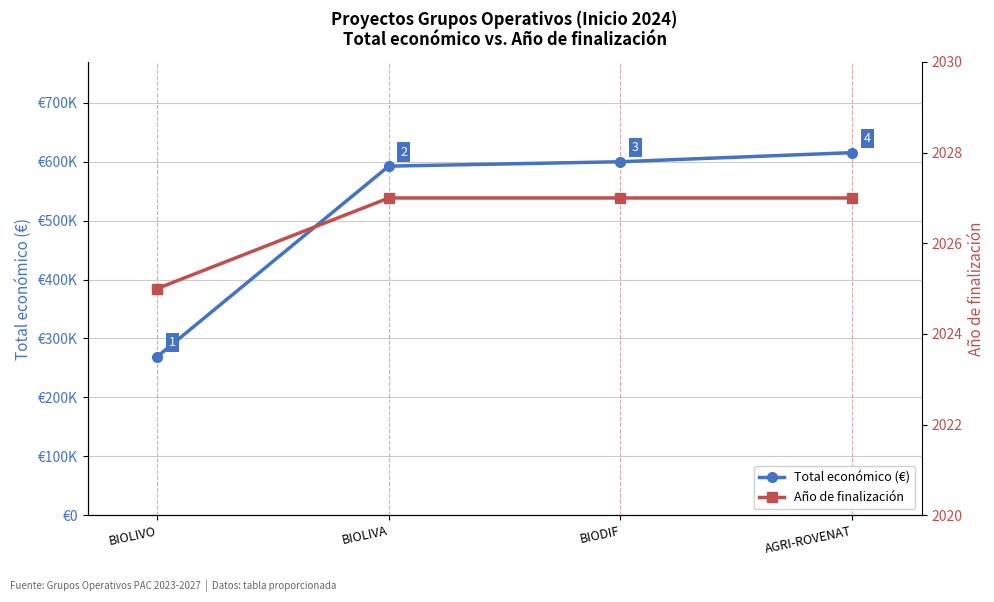

True or false: Total económico (€) and Año de finalización cross at least once.

False